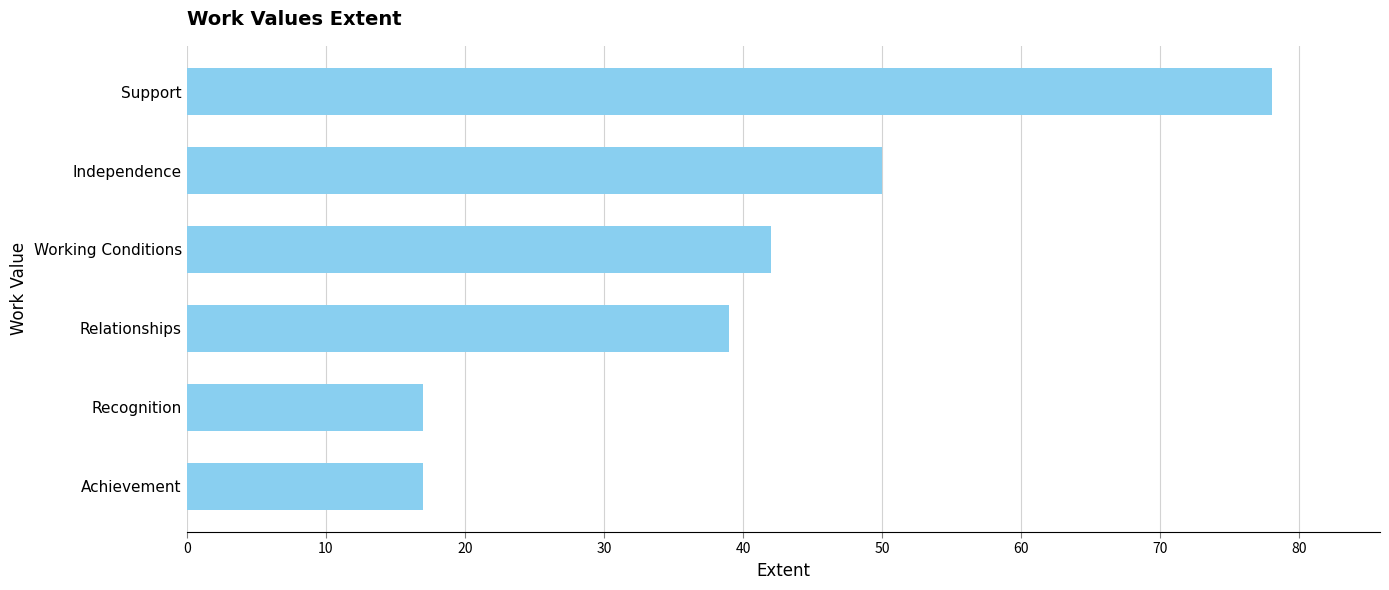

What is the sum of the values at Support and Independence?

128